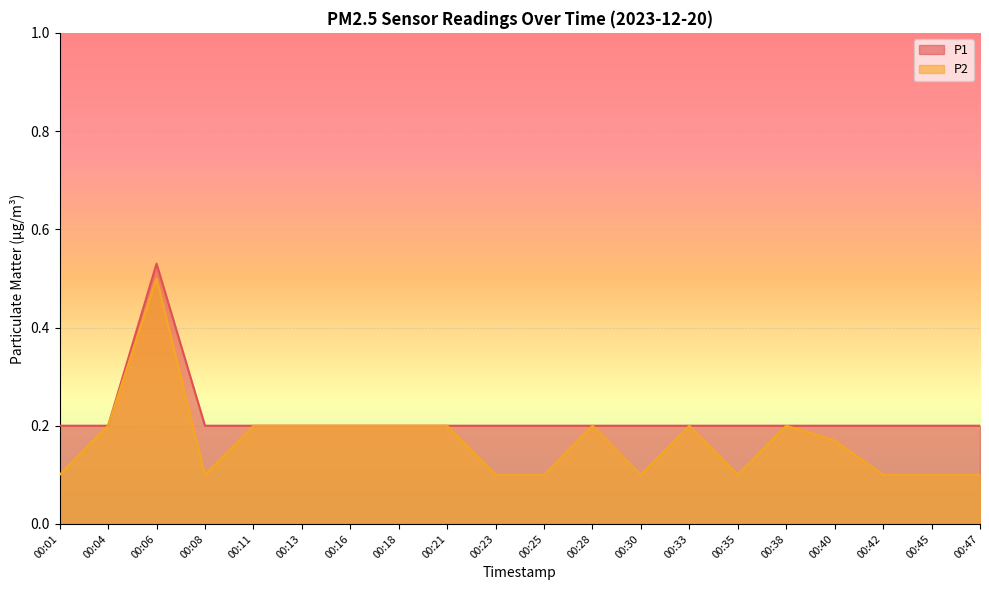

True or false: P1 has more than 0 interior local peaks.

True